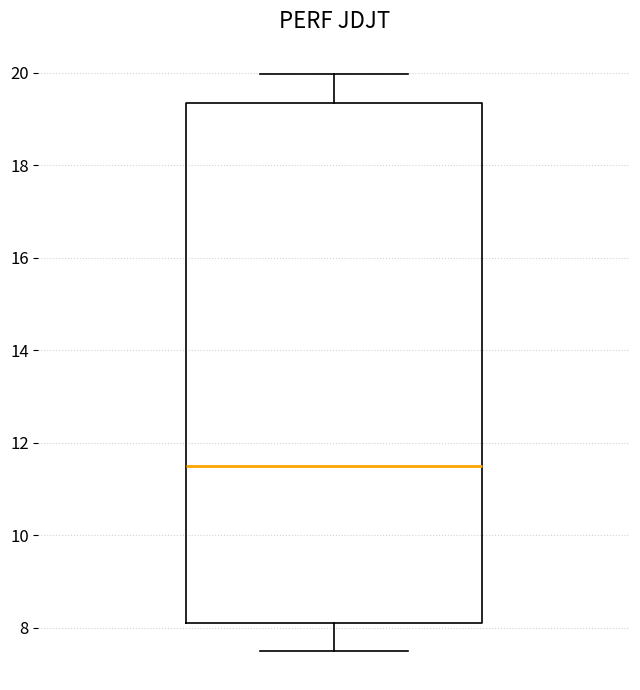

Read this box plot against the y-axis: the position of the median line, the range covered by the box, and the ends of both whiskers. The values are not printed on the chart, so give them approximately, as read against the axis.

median 11.4, box 8.2 to 19.4, whiskers 7.6 to 20.0